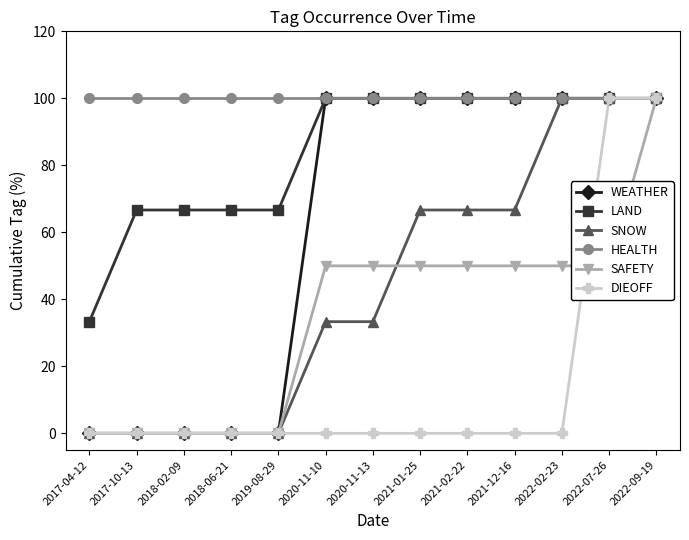

What is the maximum value for SAFETY?

100.0